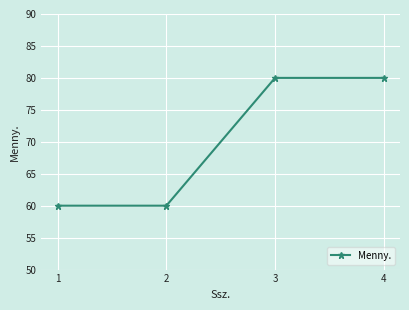

Does the chart display data point markers on the line(s)?

Yes